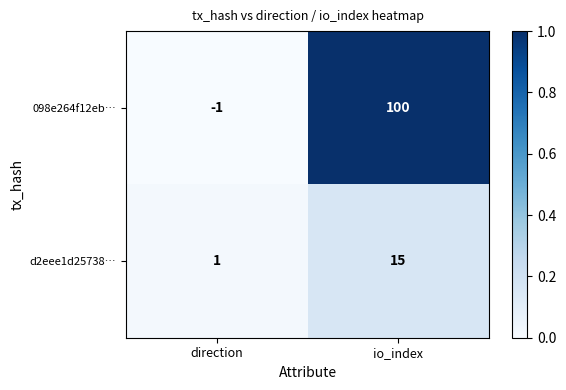

Rank the series by their maximum value, from highest to lowest.

098e264f12eb…, d2eee1d25738…